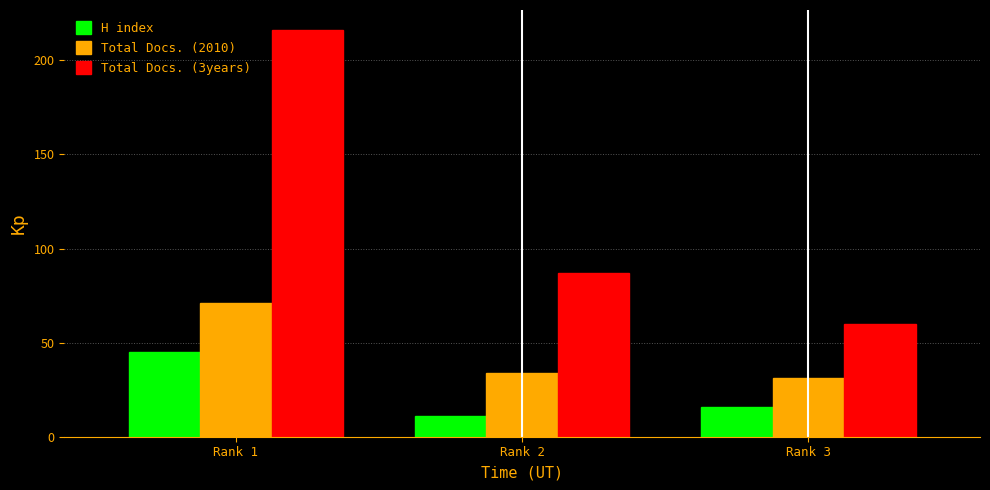

At Rank 3, list the series in order from largest to smallest.

Total Docs. (3years), Total Docs. (2010), H index